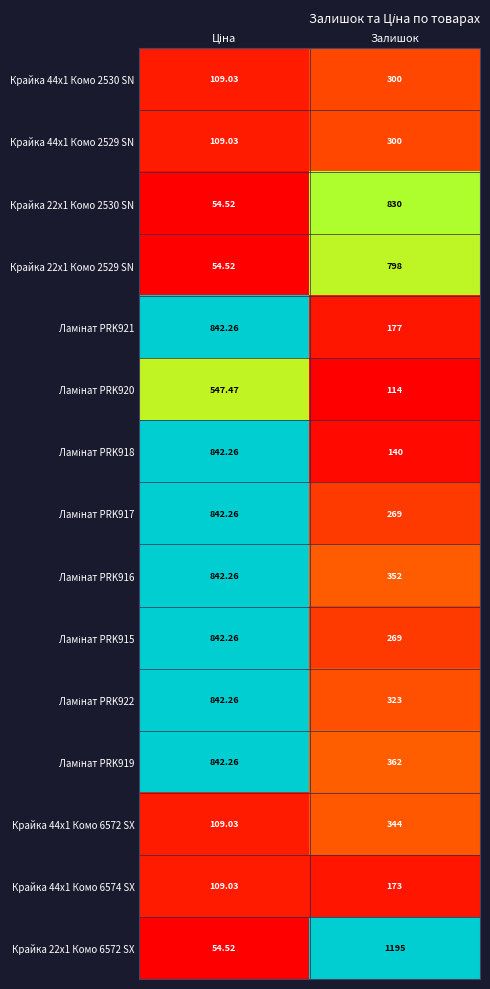

Which label corresponds to the largest value in the chart?

Залишок